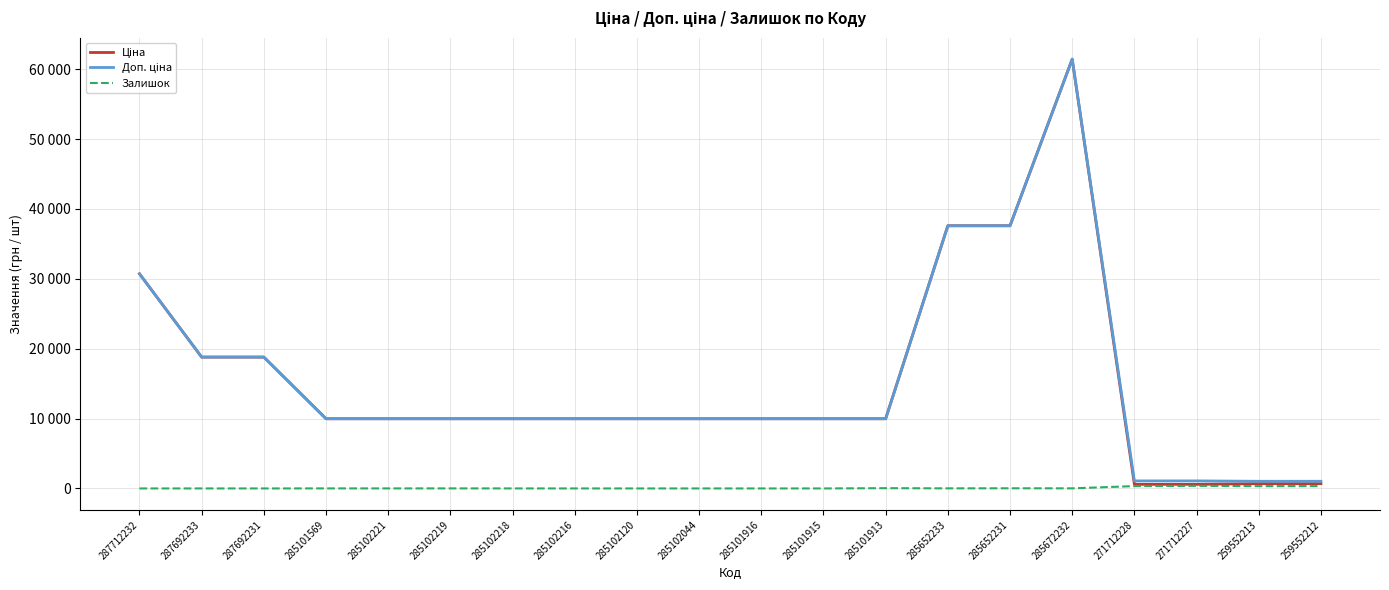

What is the spread (max minus min) of values at 287692231?

18796.8